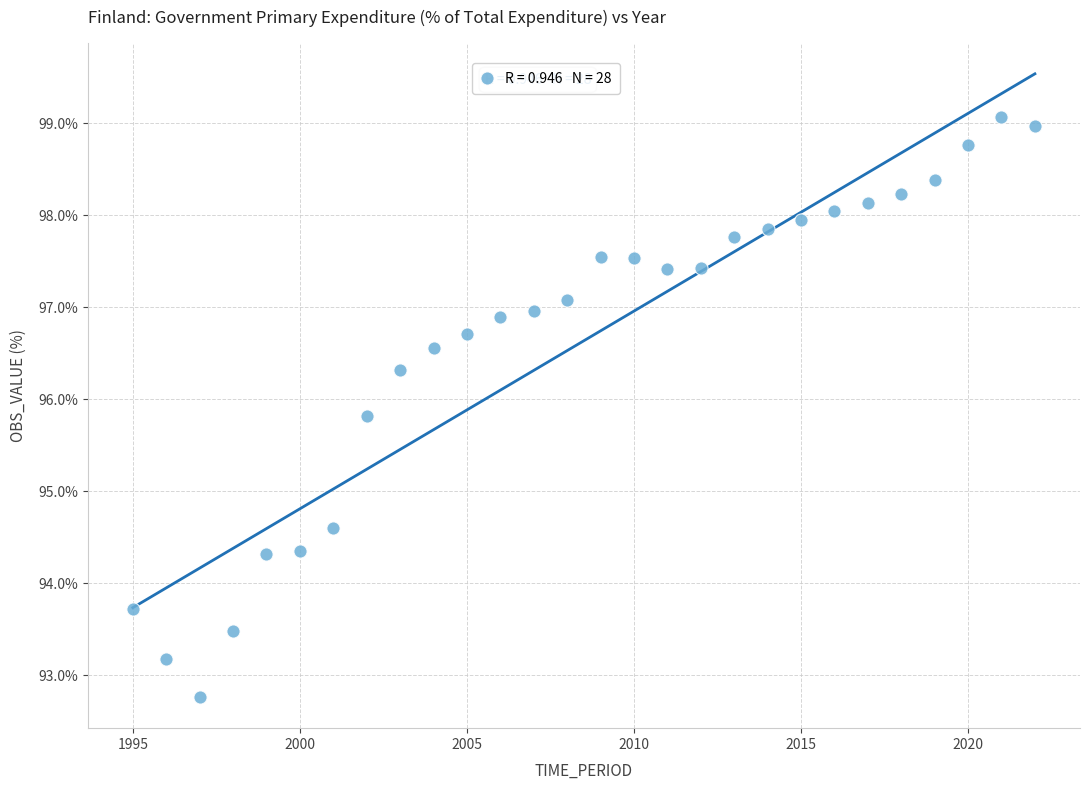

What Y value in the scatter plot is closest to 95?

94.6